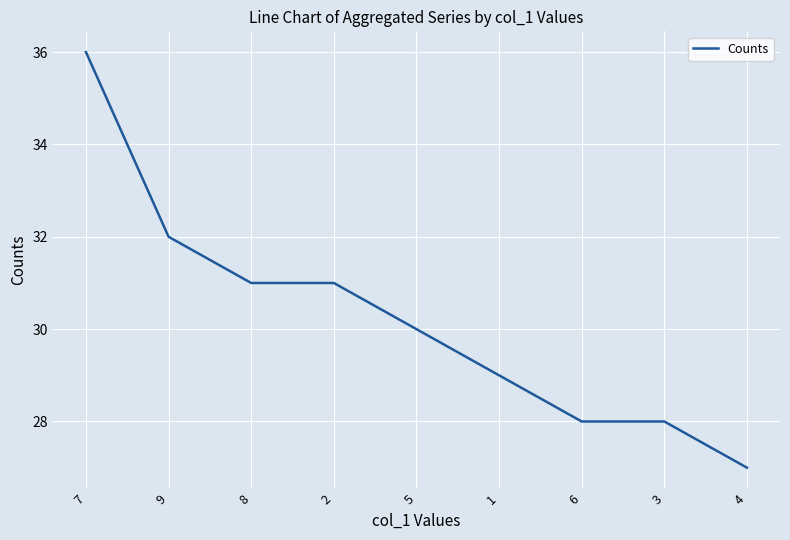

The value at 3 is 14. True or false?

False